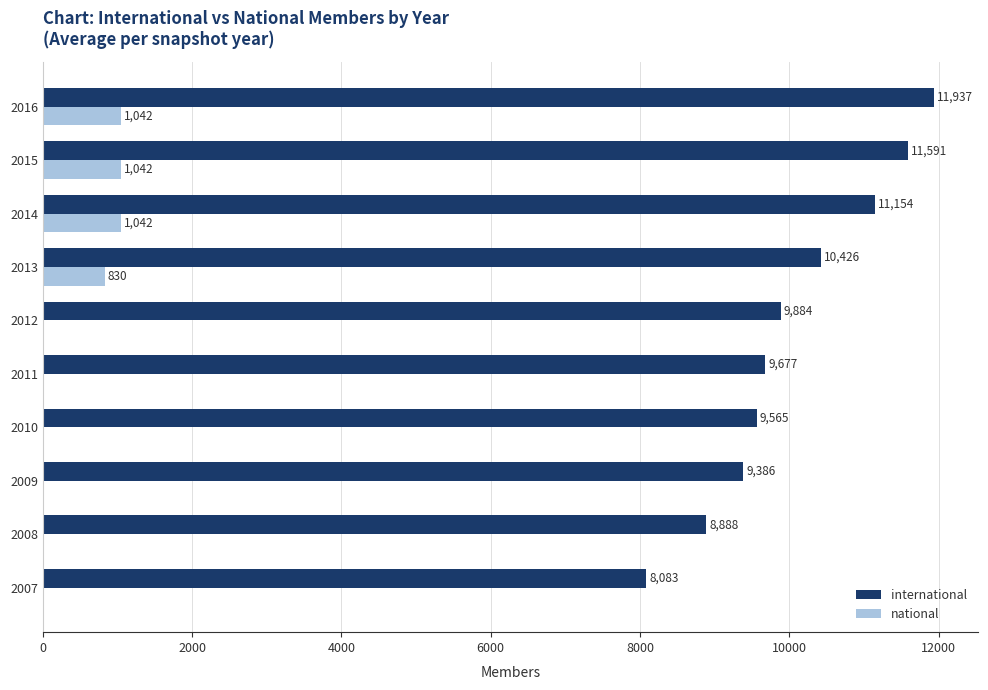

What is the sum of all international values?

100591